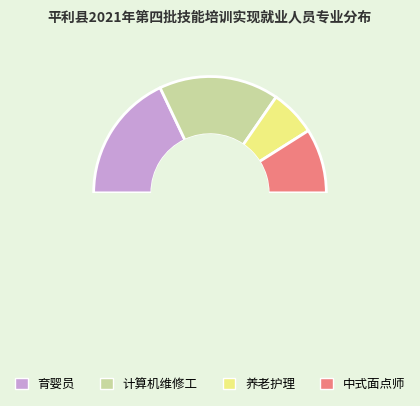

How many slices are in this pie chart?

4